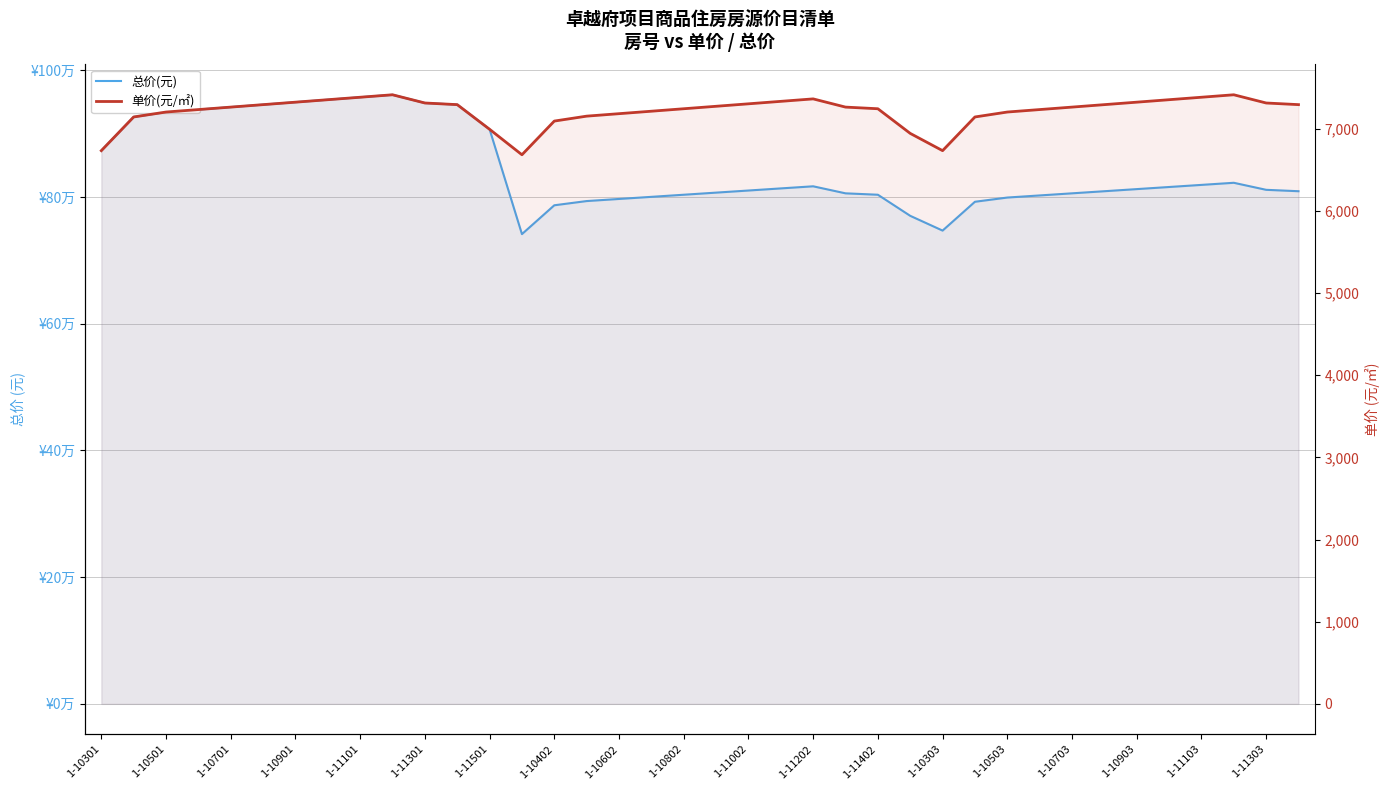

How many distinct data groups are displayed?

2